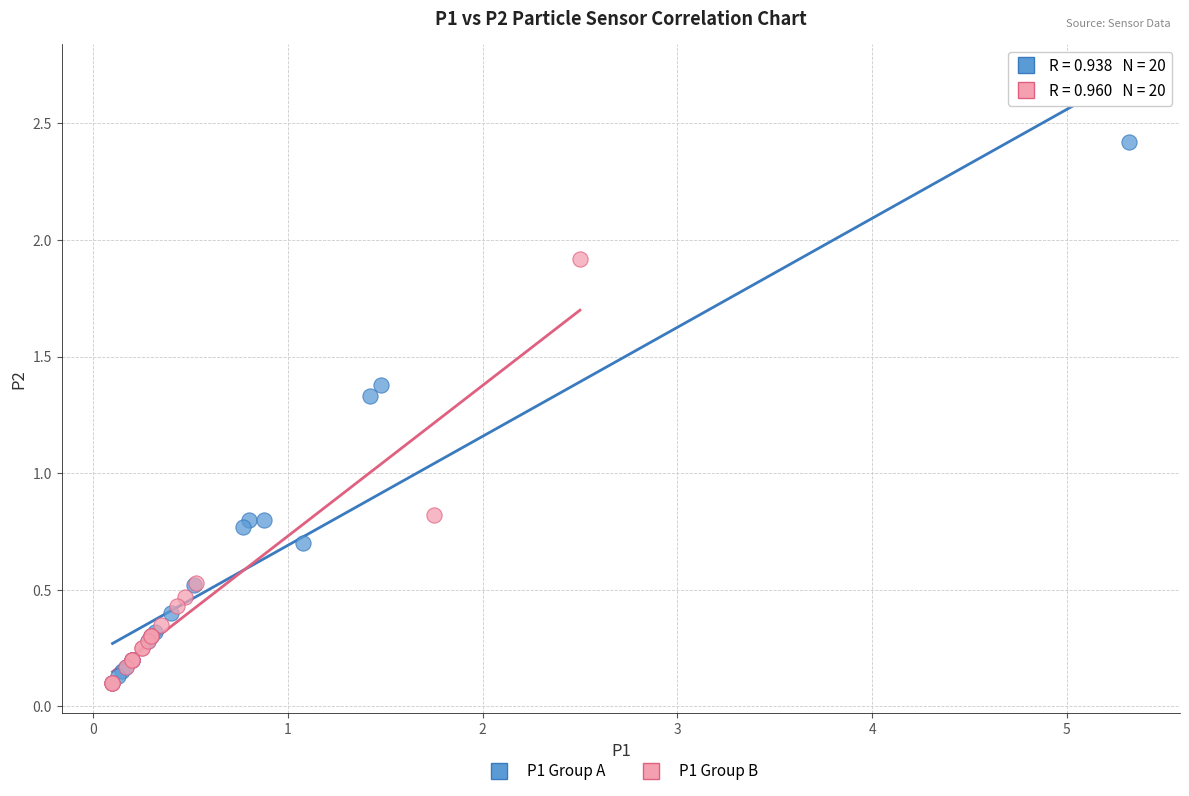

What are all the series names shown in the legend?

P1 Group A, P1 Group B